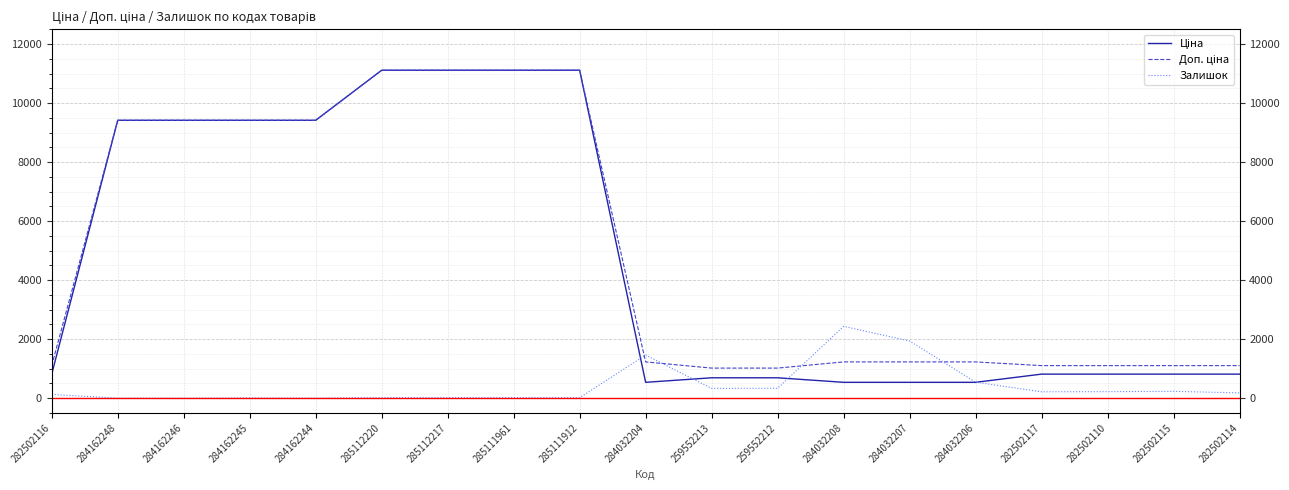

Between 285111961 and 284032206, which is larger?

285111961